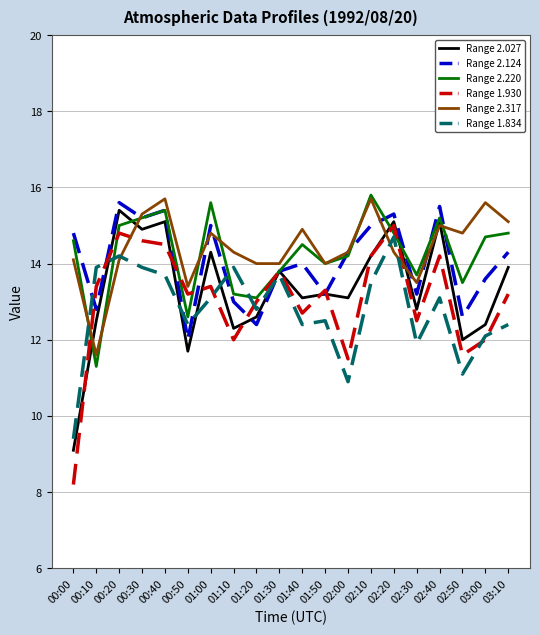

True or false: Range 1.834 has a value of 13.7 at 01:30.

True